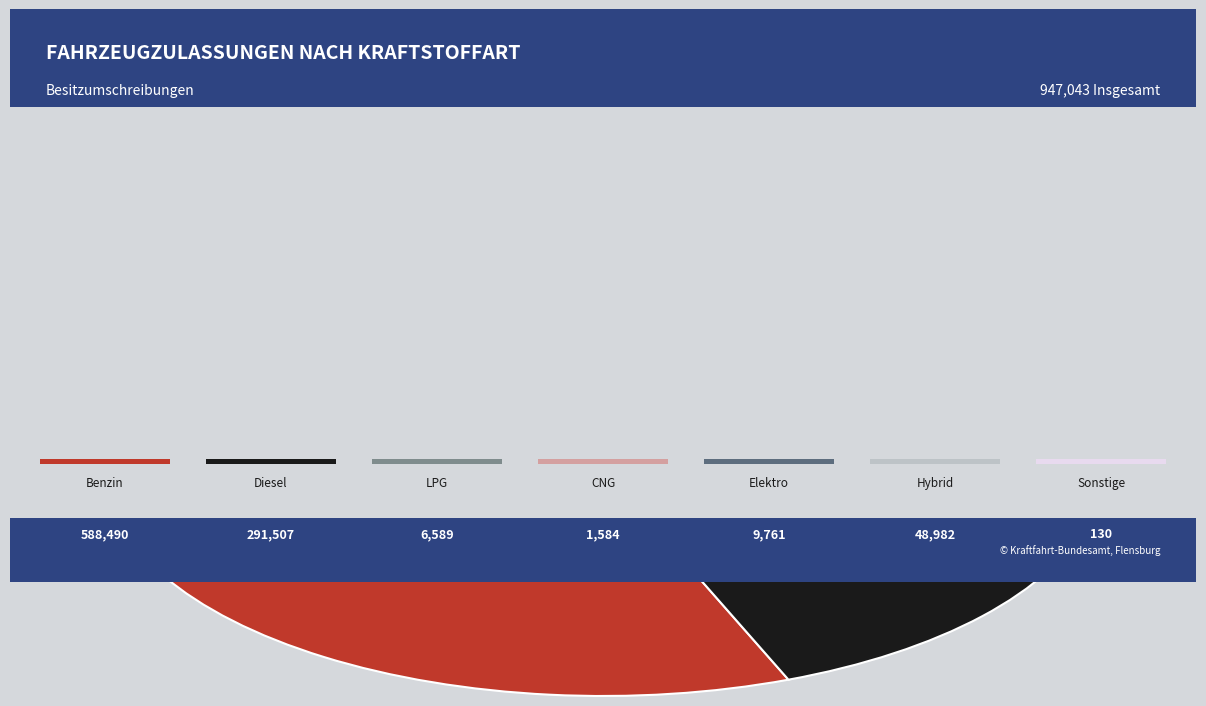

What is the change in value from Benzin to Flüssiggas (LPG)?

-581901